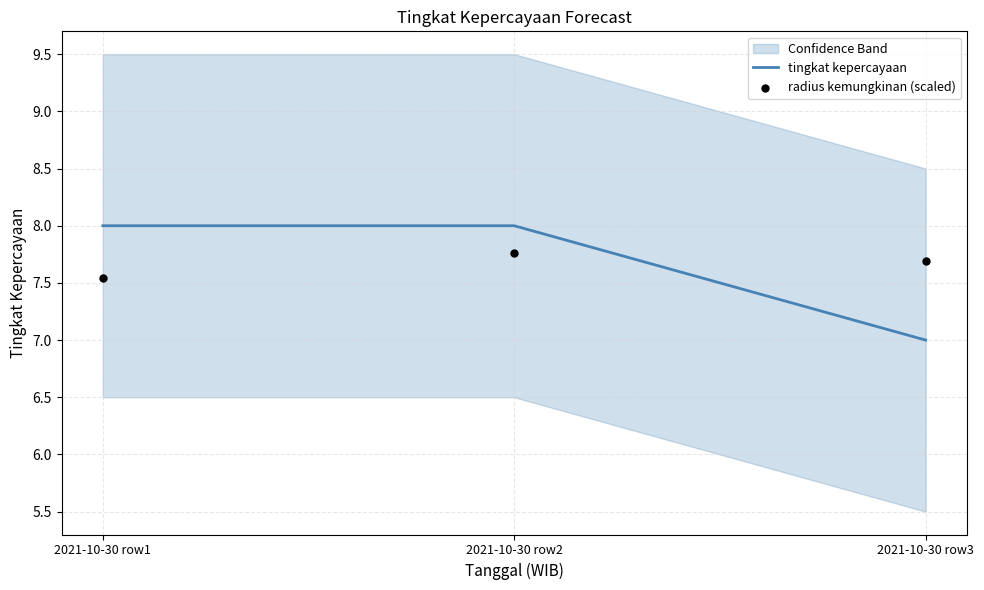

What are all the series names shown in the legend?

tingkat kepercayaan, radius kemungkinan (scaled)